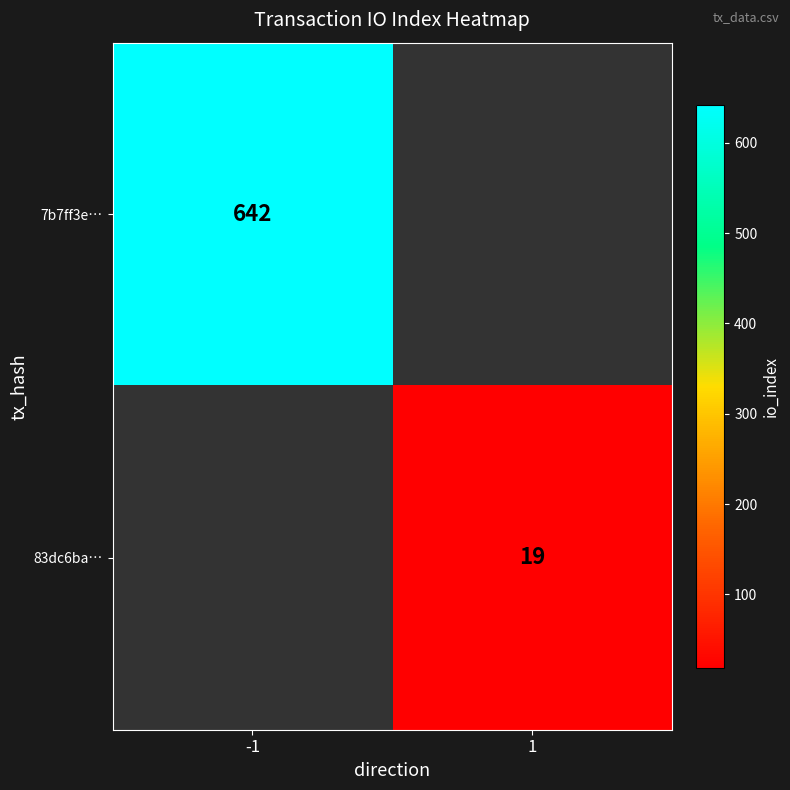

Is it true that 83dc6ba… equals 29 at 1?

False